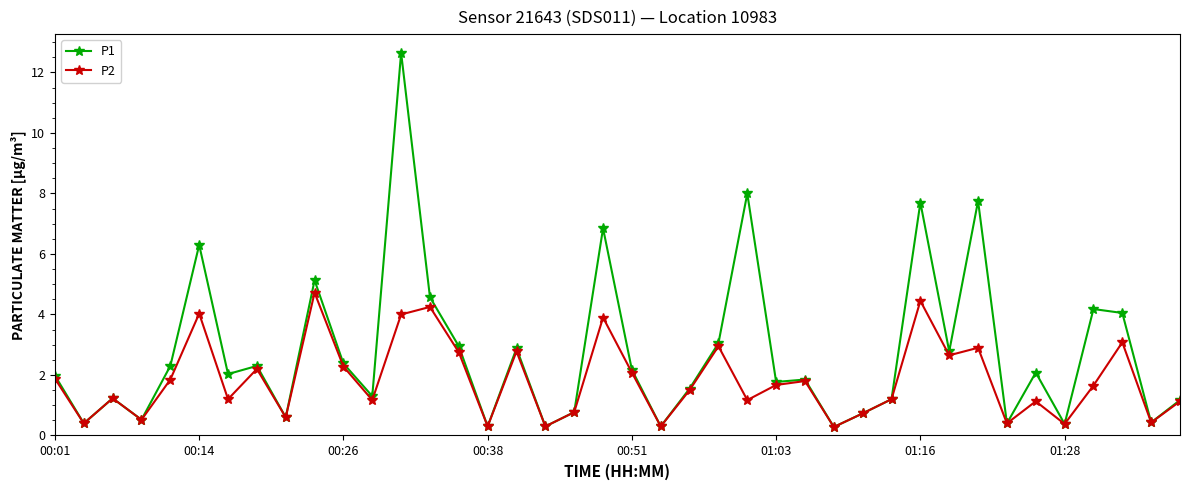

List the series in order of their peak value, lowest first.

P2, P1